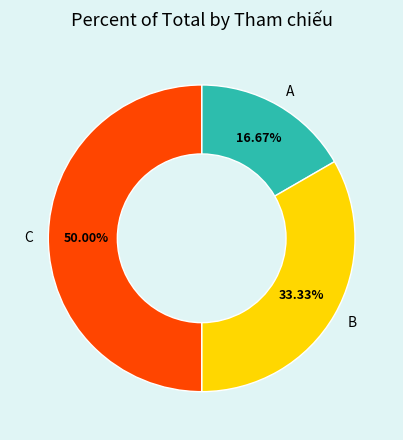

Which slice is the smallest?

A